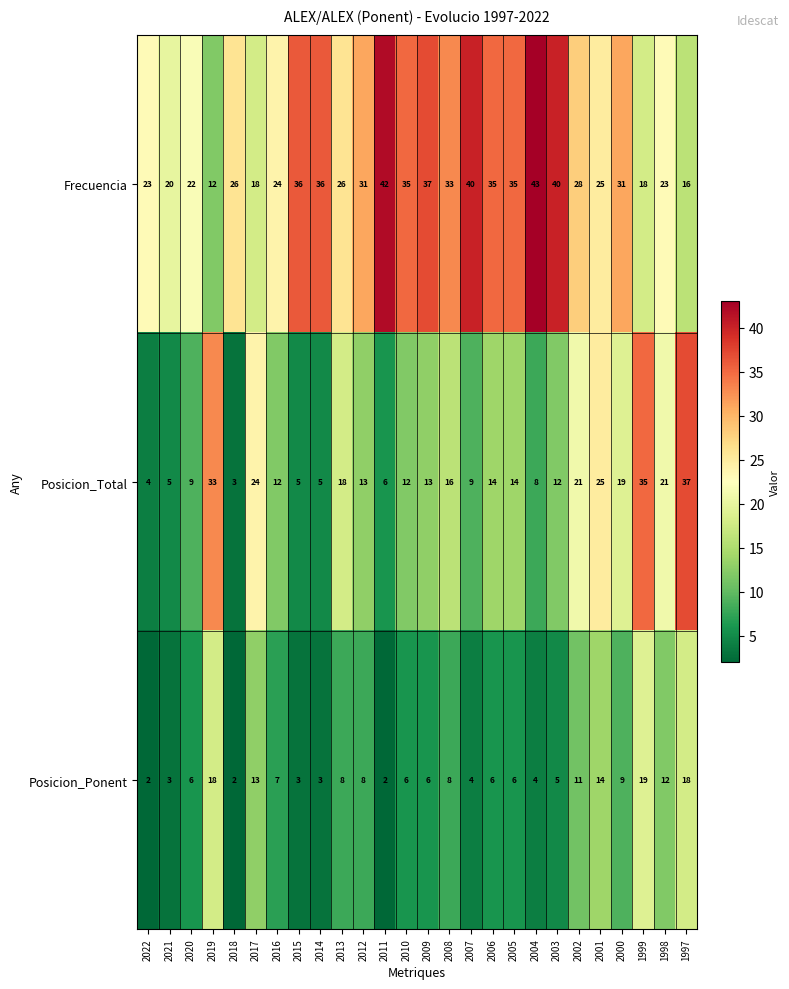

At 2003, list the series in order from largest to smallest.

Frecuencia, Posicion_Total, Posicion_Ponent